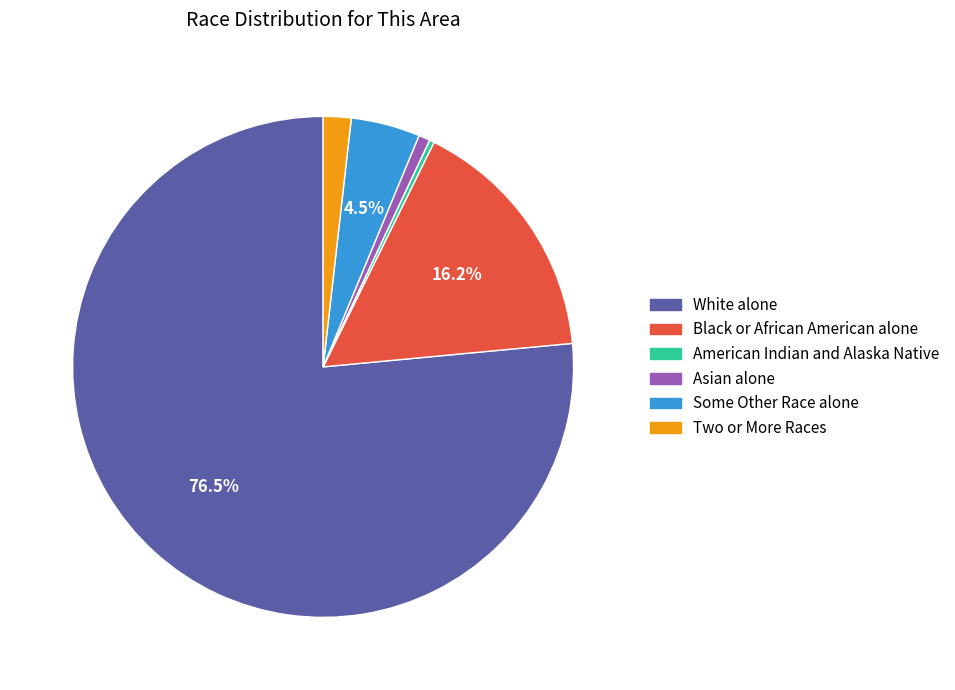

To the nearest percent, what portion does Two or More Races represent?

2%